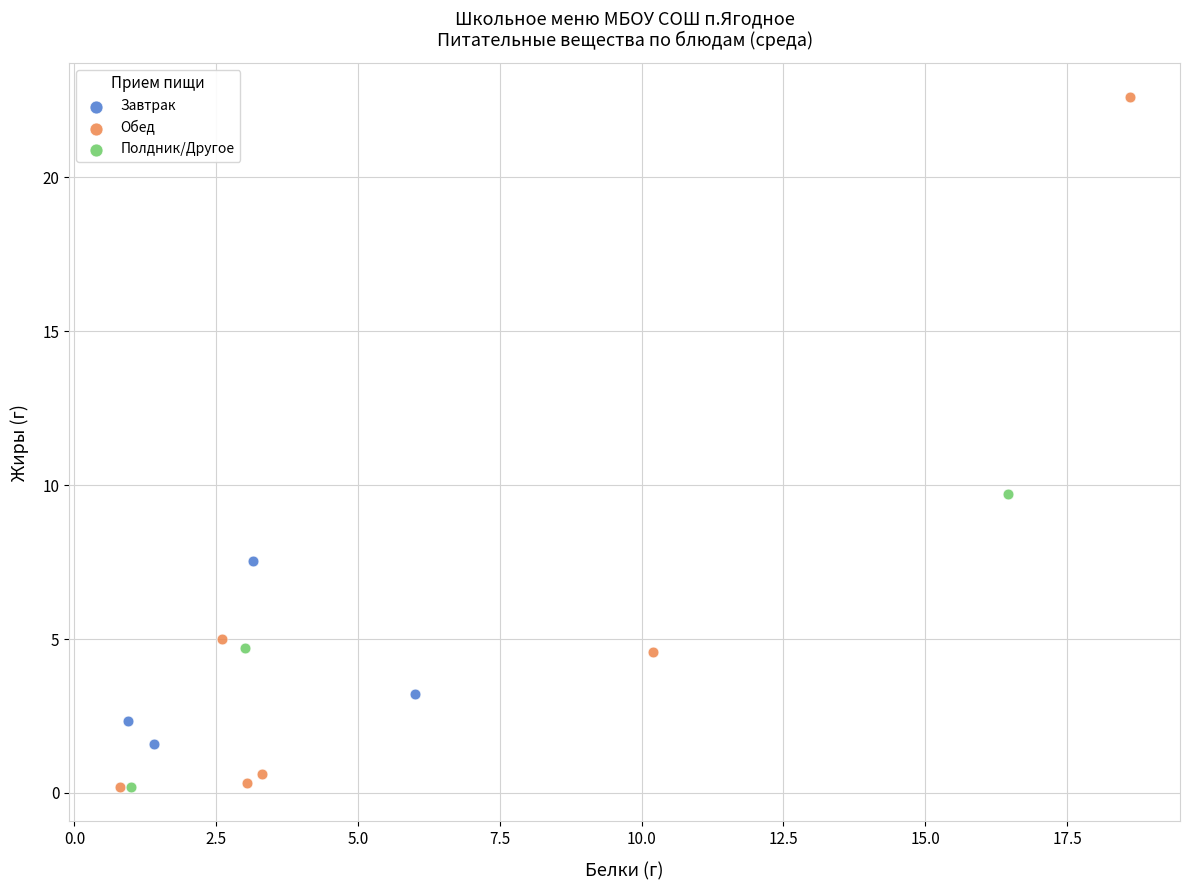

Which series has the widest spread of Y values?

Обед